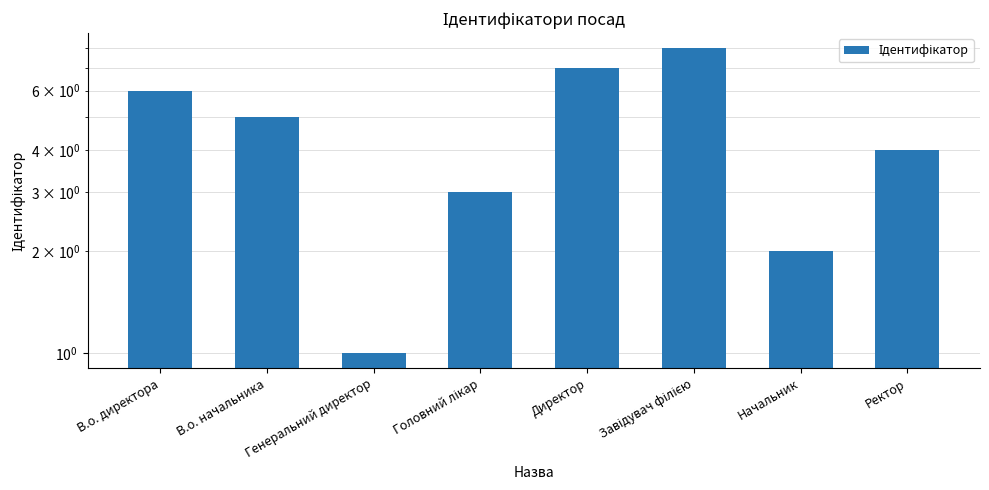

List the labels in order of value, smallest first.

Генеральний директор, Начальник, Головний лікар, Ректор, В.о. начальника, В.о. директора, Директор, Завідувач філією